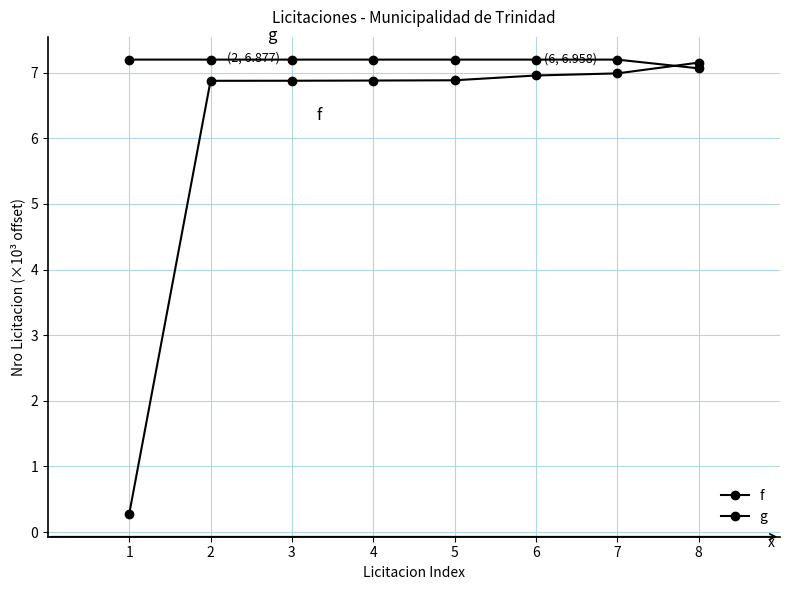

Reading right to left, list all the values displayed in this chart.

f: 8=7.2	7=7.0	6=7.0	5=6.9	4=6.9	3=6.9	2=6.9	1=0.3
g: 8=7.1	7=7.2	6=7.2	5=7.2	4=7.2	3=7.2	2=7.2	1=7.2